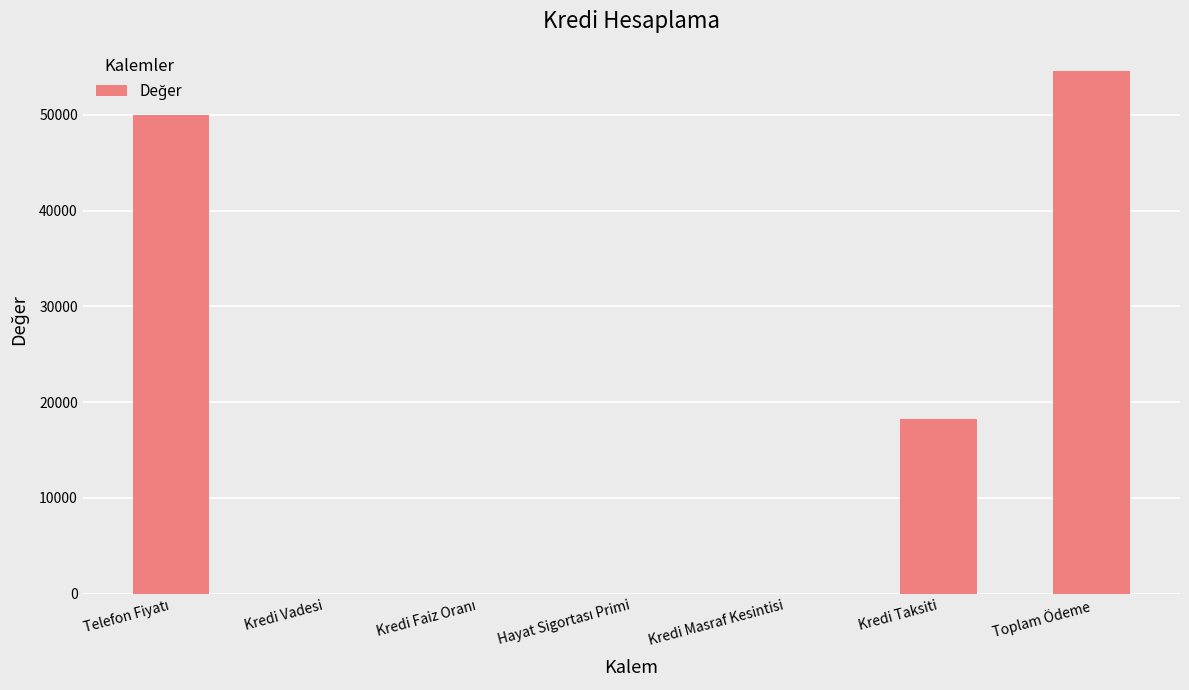

Which label corresponds to the largest value in the chart?

Toplam Ödeme